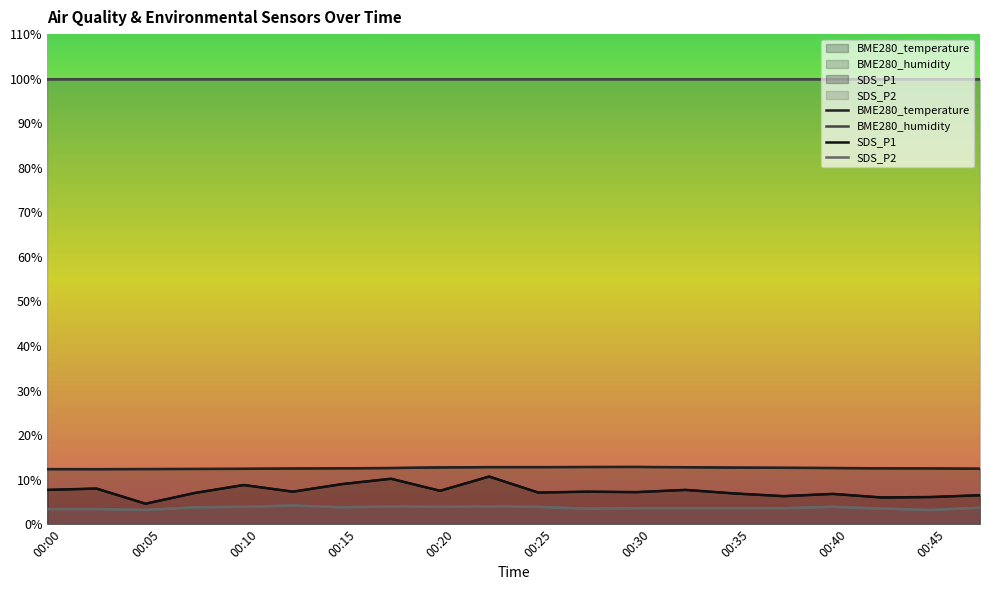

True or false: SDS_P1 and BME280_temperature cross at least once.

False